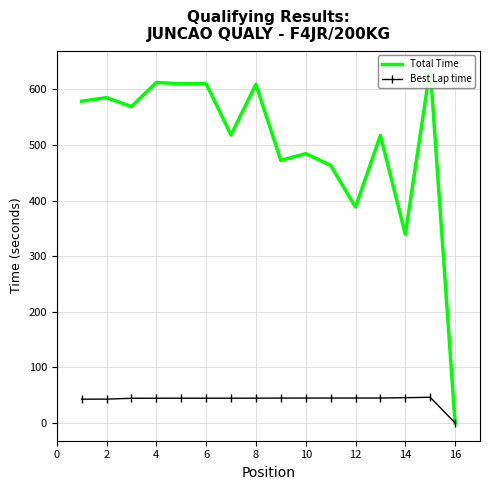

True or false: Total Time and Best Lap time intersect in this chart.

False